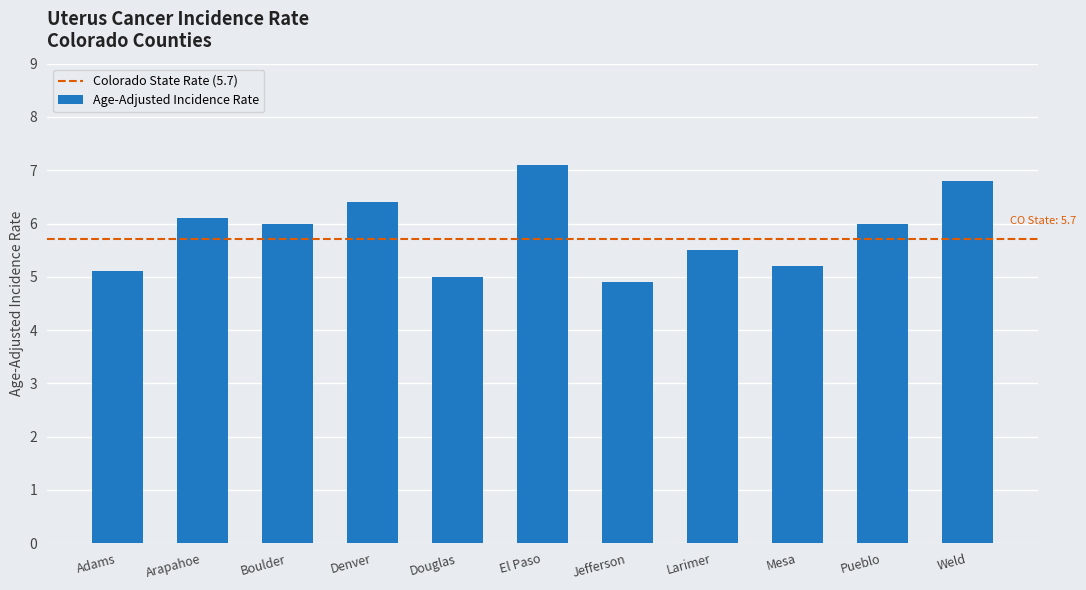

What is the label of the 10th bar from the left?

Pueblo